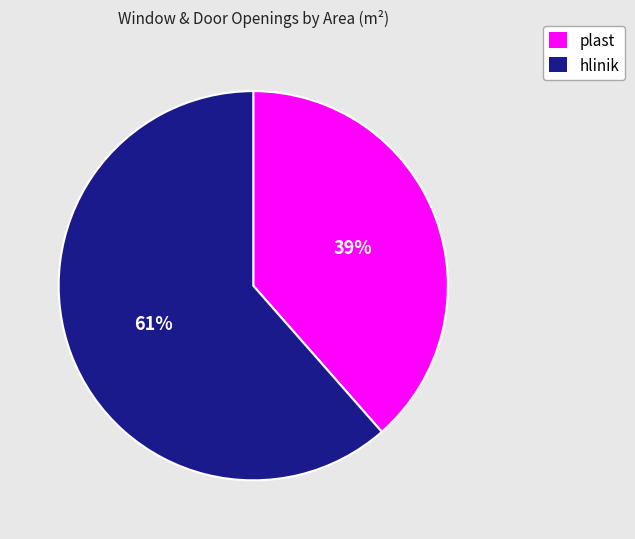

What is the ratio of the value at plast to the value at hlinik?

0.6